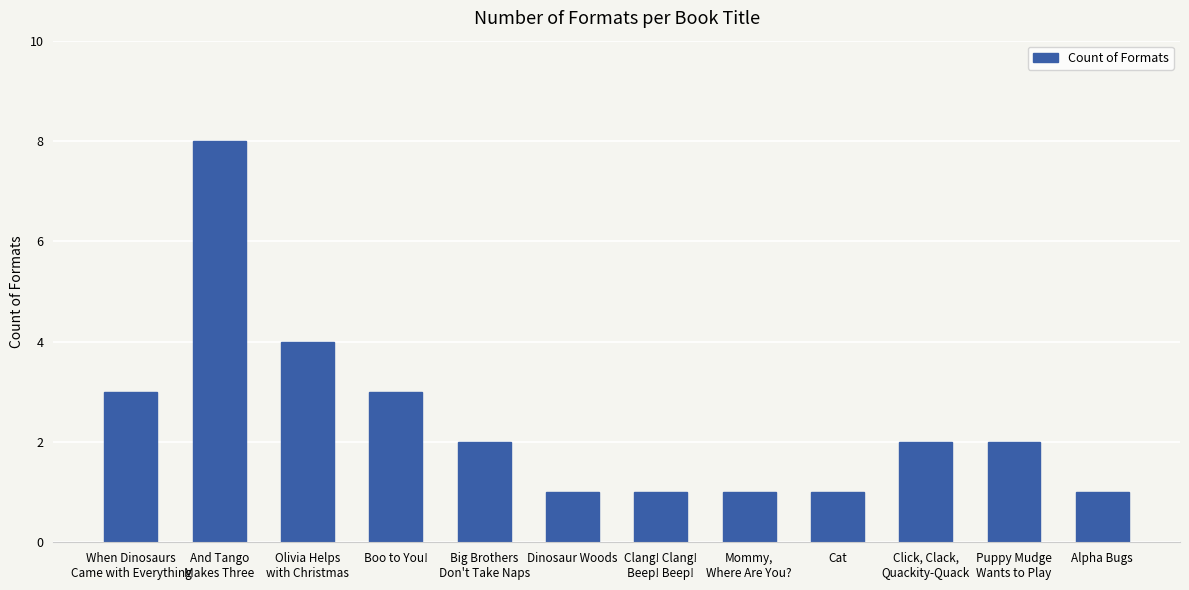

Reading right to left, list all the values displayed in this chart.

Alpha Bugs=1	Puppy Mudge
Wants to Play=2	Click, Clack,
Quackity-Quack=2	Cat=1	Mommy,
Where Are You?=1	Clang! Clang!
Beep! Beep!=1	Dinosaur Woods=1	Big Brothers
Don't Take Naps=2	Boo to You!=3	Olivia Helps
with Christmas=4	And Tango
Makes Three=8	When Dinosaurs
Came with Everything=3